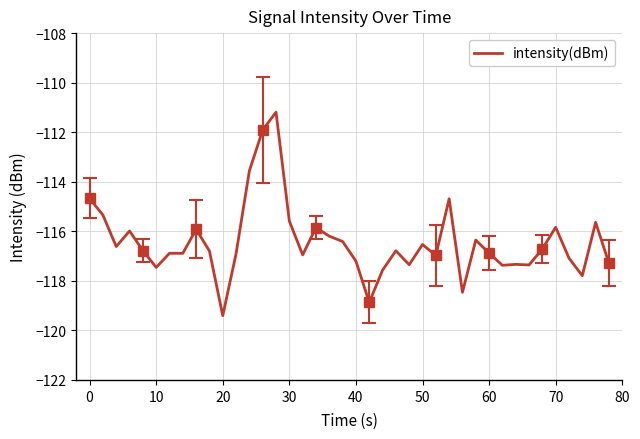

Which category has the lowest value in the intensity(dBm) series?

20